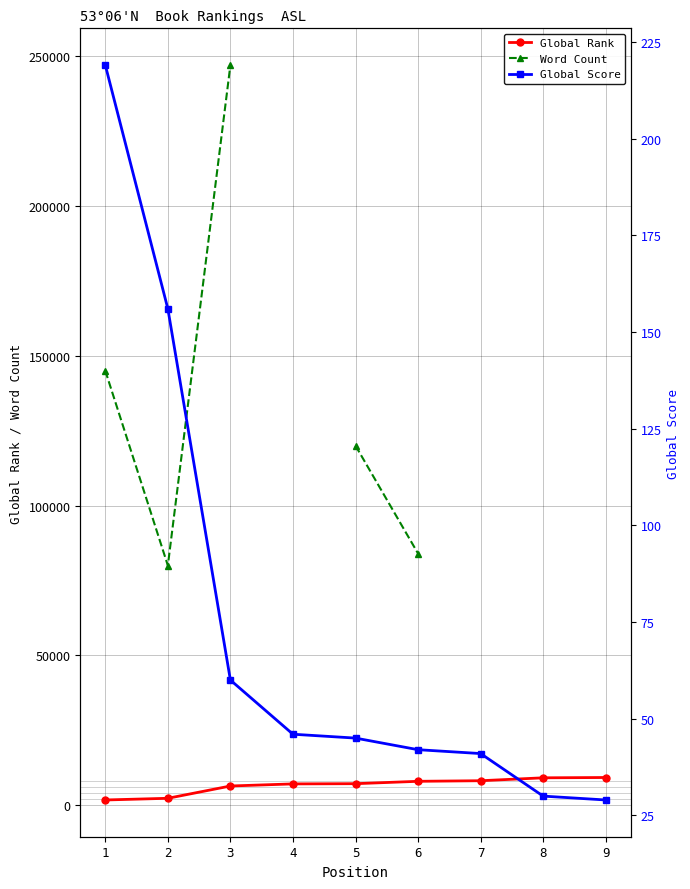

True or false: Global Score has a value of 42.0 at 6.

True